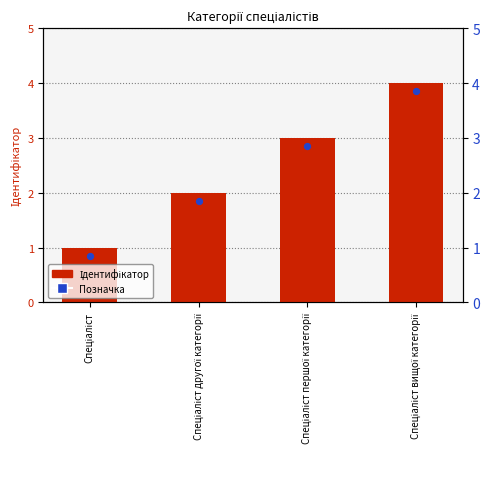

Which series contains the lowest Y value?

Позначка